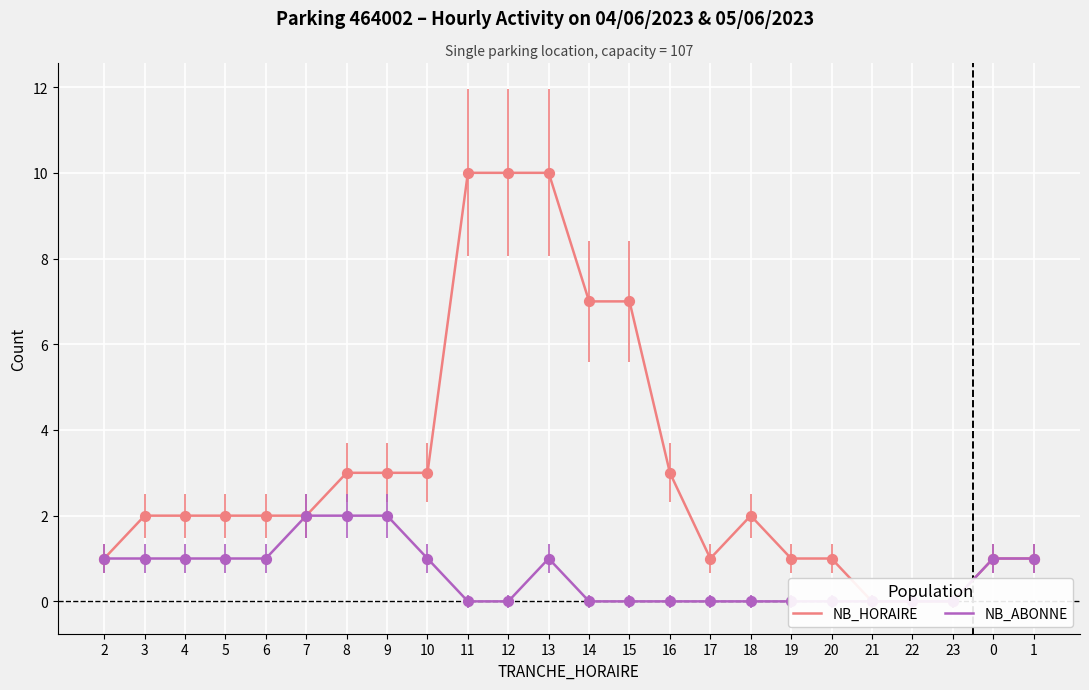

Which series has the widest spread of Y values?

NB_HORAIRE